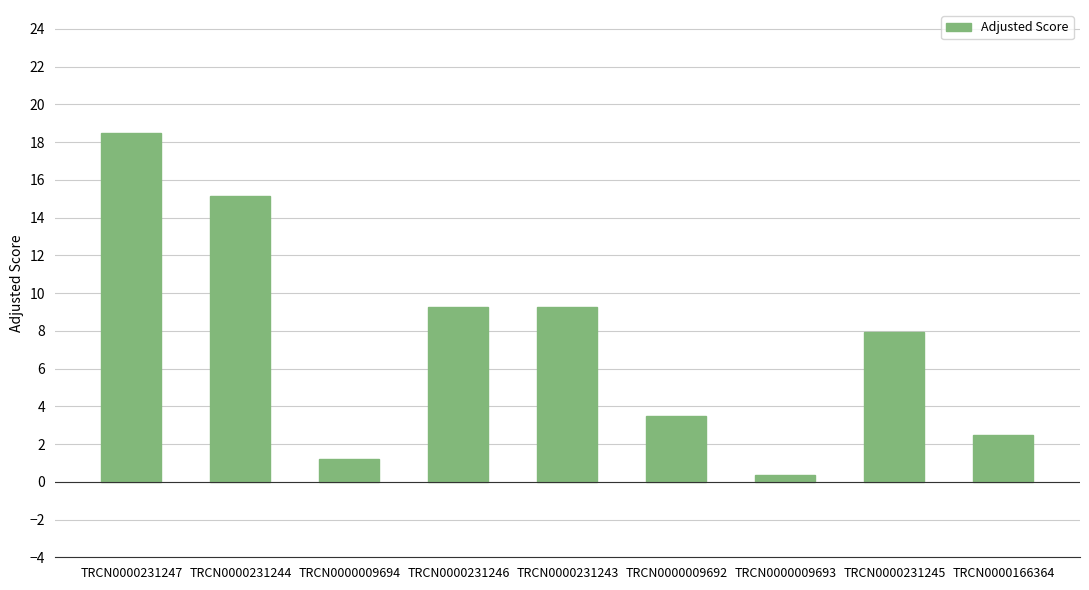

What is the approximate value at TRCN0000231243?

9.2